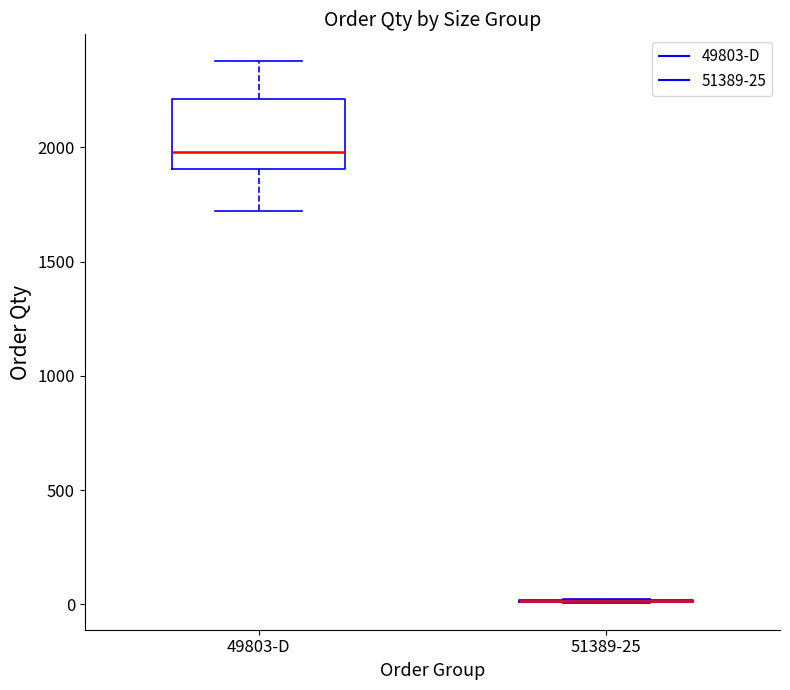

Reading left to right, transcribe this box plot: for each box, give where its median line is, the range the box spans, and where its two whiskers end, as read against the y-axis. The values are not printed on the chart, so give them approximately, as read against the axis.

49803-D: median 2000, box 1900 to 2200, whiskers 1700 to 2400
51389-25: box collapsed to a line at 0, whiskers 0 to 0